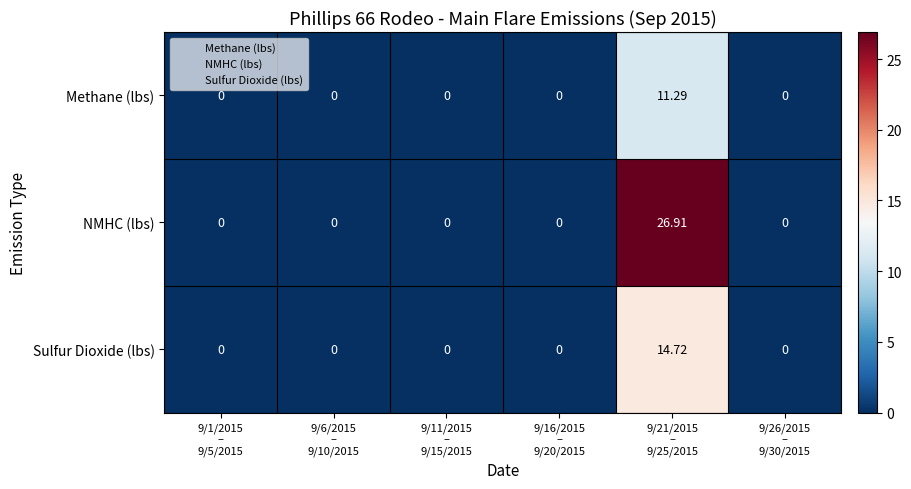

Rank the series by their average value, from lowest to highest.

Methane (lbs), Sulfur Dioxide (lbs), NMHC (lbs)